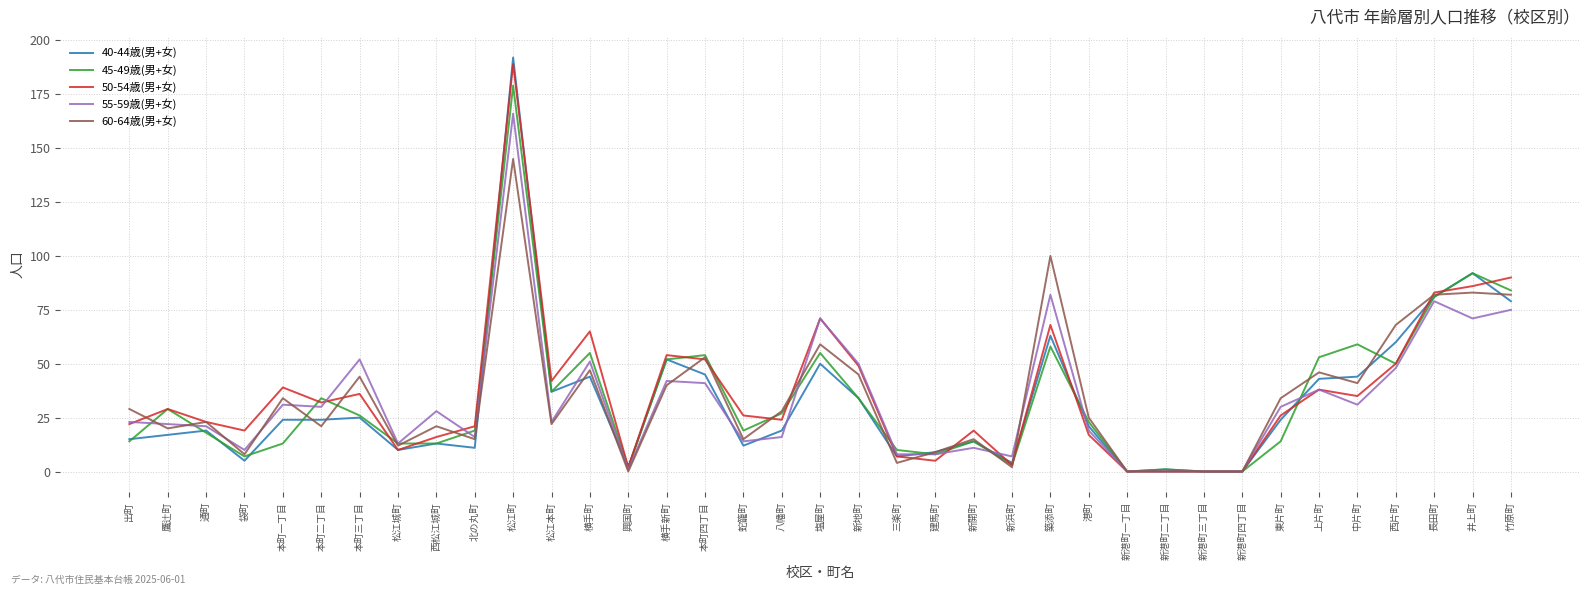

Reading left to right, list all the values displayed in this chart.

40-44歳(男+女): 出町=15	鷹辻町=17	通町=19	袋町=5	本町一丁目=24	本町二丁目=24	本町三丁目=25	松江城町=10	西松江城町=13	北の丸町=11	松江町=192	松江本町=37	横手町=44	興国町=2	横手新町=52	本町四丁目=45	蛇籠町=12	八幡町=19	塩屋町=50	新地町=34	三楽町=7	建馬町=9	新開町=14	新浜町=4	築添町=63	港町=21	新港町一丁目=0	新港町二丁目=1	新港町三丁目=0	新港町四丁目=0	東片町=24	上片町=43	中片町=44	西片町=60	長田町=81	井上町=92	竹原町=79
45-49歳(男+女): 出町=14	鷹辻町=29	通町=18	袋町=7	本町一丁目=13	本町二丁目=34	本町三丁目=26	松江城町=13	西松江城町=13	北の丸町=19	松江町=179	松江本町=37	横手町=55	興国町=2	横手新町=52	本町四丁目=54	蛇籠町=19	八幡町=27	塩屋町=55	新地町=34	三楽町=10	建馬町=8	新開町=14	新浜町=3	築添町=58	港町=23	新港町一丁目=0	新港町二丁目=1	新港町三丁目=0	新港町四丁目=0	東片町=14	上片町=53	中片町=59	西片町=50	長田町=81	井上町=92	竹原町=84
50-54歳(男+女): 出町=22	鷹辻町=29	通町=23	袋町=19	本町一丁目=39	本町二丁目=32	本町三丁目=36	松江城町=10	西松江城町=16	北の丸町=21	松江町=189	松江本町=42	横手町=65	興国町=2	横手新町=54	本町四丁目=52	蛇籠町=26	八幡町=24	塩屋町=71	新地町=49	三楽町=7	建馬町=5	新開町=19	新浜町=3	築添町=68	港町=17	新港町一丁目=0	新港町二丁目=0	新港町三丁目=0	新港町四丁目=0	東片町=26	上片町=38	中片町=35	西片町=50	長田町=83	井上町=86	竹原町=90
55-59歳(男+女): 出町=23	鷹辻町=22	通町=21	袋町=10	本町一丁目=31	本町二丁目=30	本町三丁目=52	松江城町=13	西松江城町=28	北の丸町=16	松江町=166	松江本町=23	横手町=51	興国町=1	横手新町=42	本町四丁目=41	蛇籠町=14	八幡町=16	塩屋町=71	新地町=50	三楽町=8	建馬町=8	新開町=11	新浜町=7	築添町=82	港町=19	新港町一丁目=0	新港町二丁目=0	新港町三丁目=0	新港町四丁目=0	東片町=30	上片町=38	中片町=31	西片町=48	長田町=79	井上町=71	竹原町=75
60-64歳(男+女): 出町=29	鷹辻町=20	通町=23	袋町=8	本町一丁目=34	本町二丁目=21	本町三丁目=44	松江城町=12	西松江城町=21	北の丸町=15	松江町=145	松江本町=22	横手町=47	興国町=0	横手新町=40	本町四丁目=53	蛇籠町=15	八幡町=28	塩屋町=59	新地町=45	三楽町=4	建馬町=9	新開町=15	新浜町=2	築添町=100	港町=25	新港町一丁目=0	新港町二丁目=0	新港町三丁目=0	新港町四丁目=0	東片町=34	上片町=46	中片町=41	西片町=68	長田町=82	井上町=83	竹原町=82